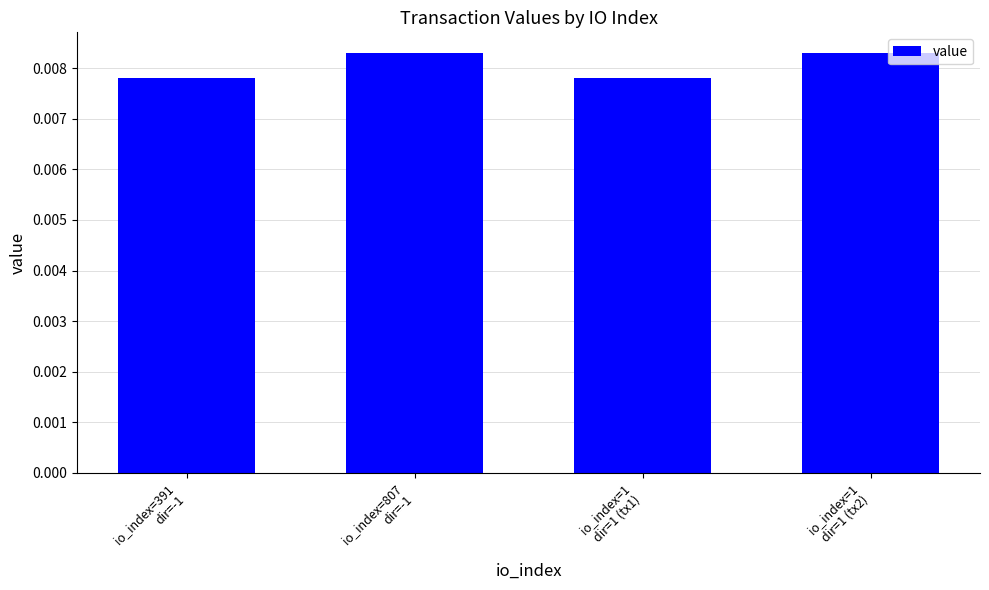

How many data points does each series have?

4